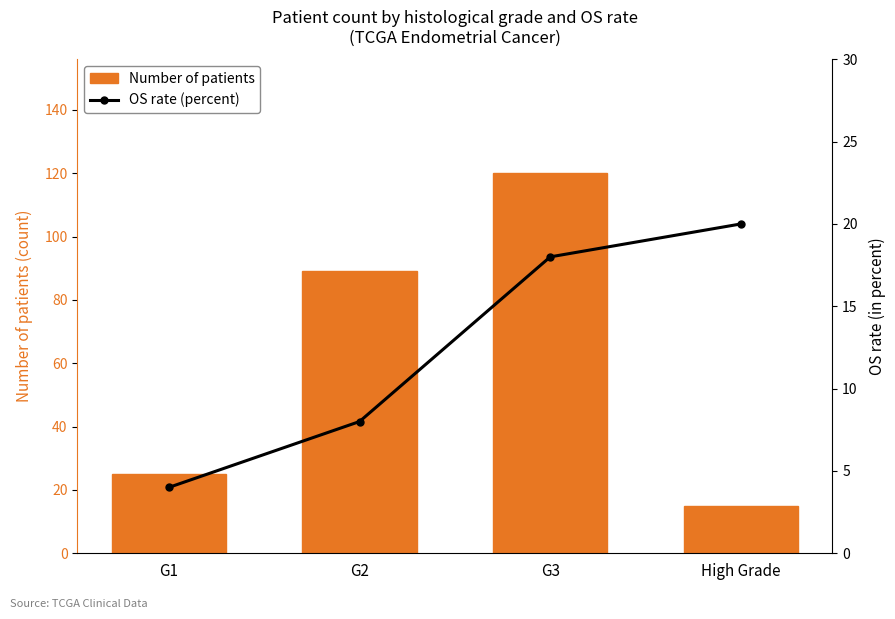

At which label does Number of patients first exceed 89?

G3